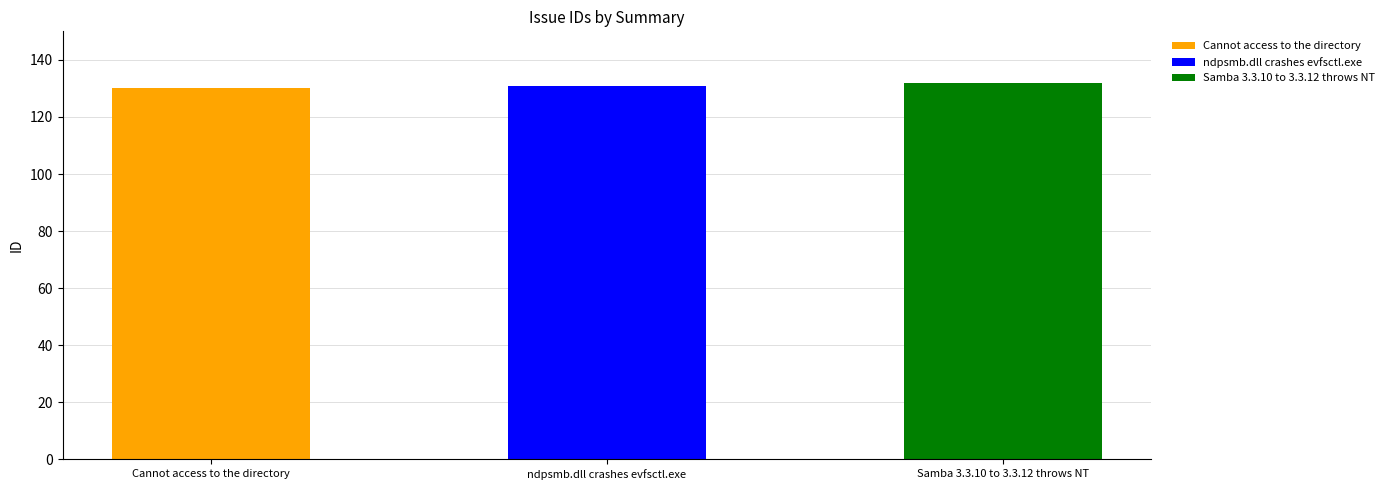

What is the value of the 2nd bar from the left?

131